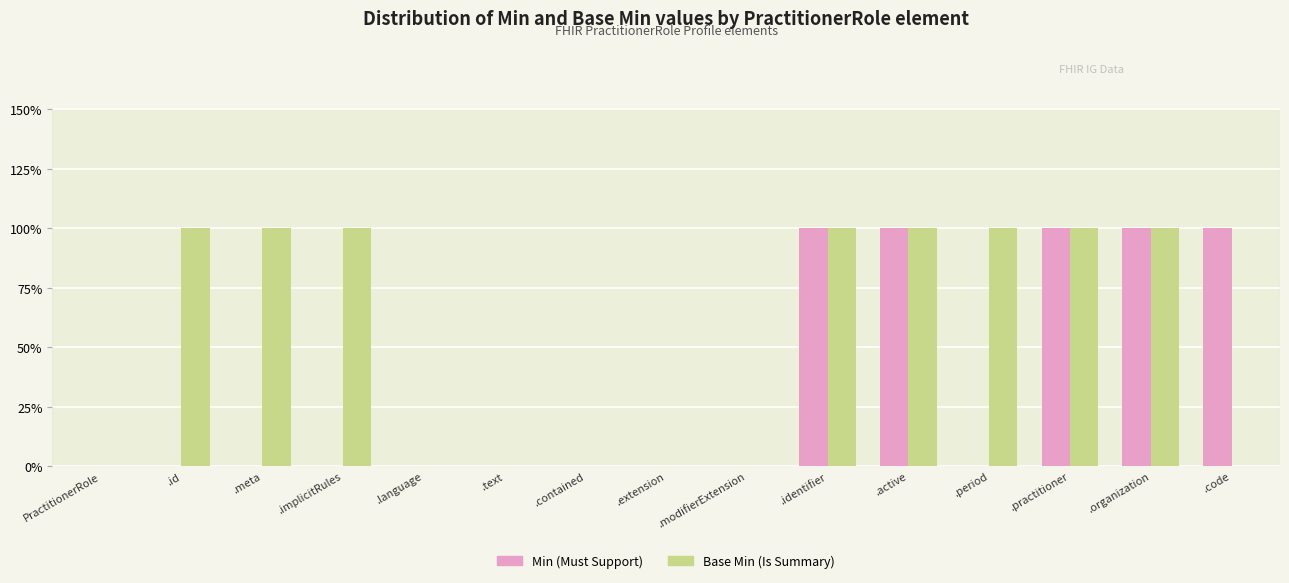

True or false: Base Min (Is Summary) has a value of 1 at .language.

False